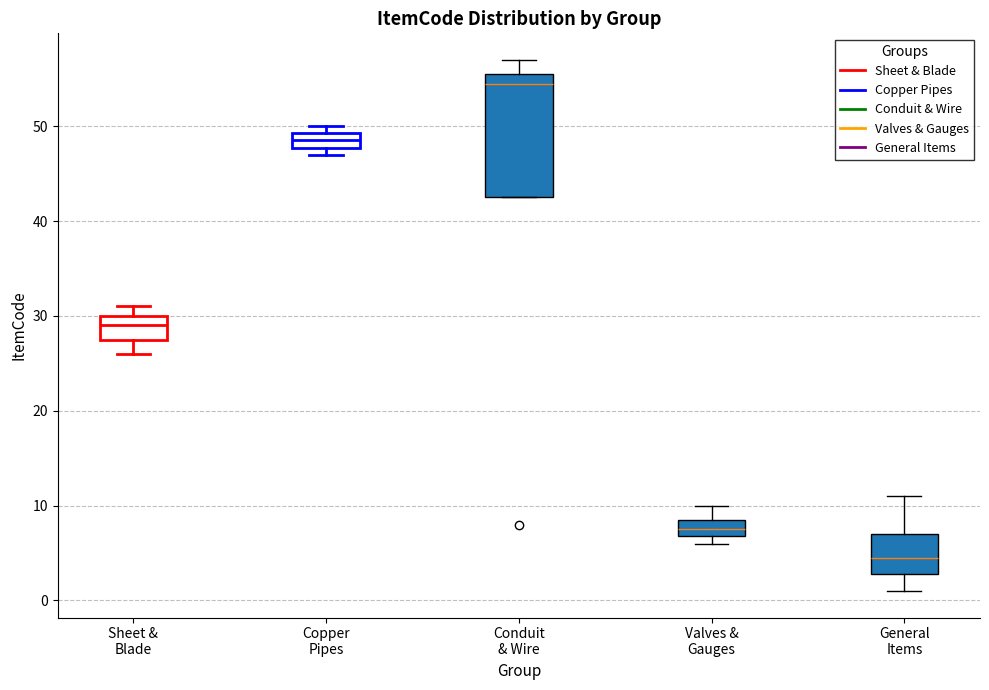

Which box is the tallest, from its lower edge to its upper edge?

Conduit & Wire